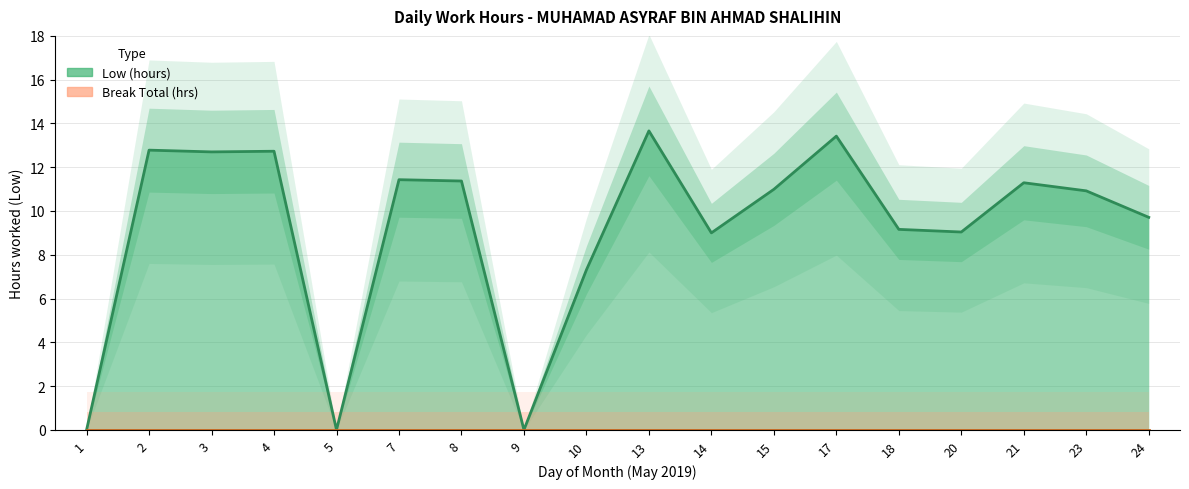

Rank the categories by value from lowest to highest.

1, 5, 9, 10, 14, 20, 18, 24, 23, 15, 21, 8, 7, 3, 4, 2, 17, 13